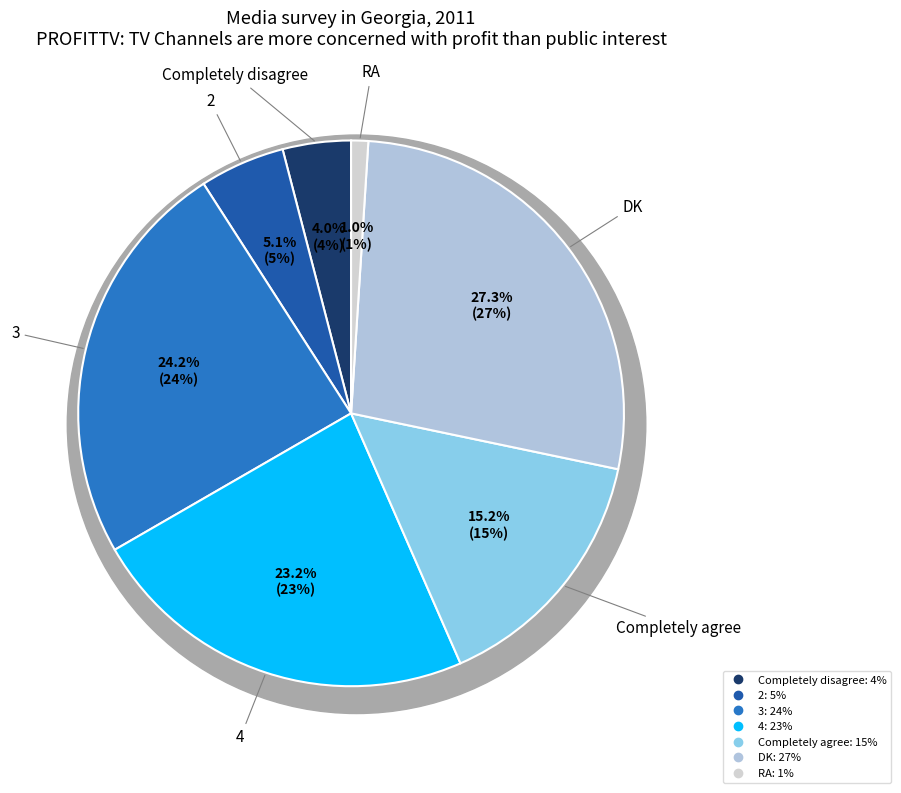

True or false: Completely agree accounts for 2% of the total.

False